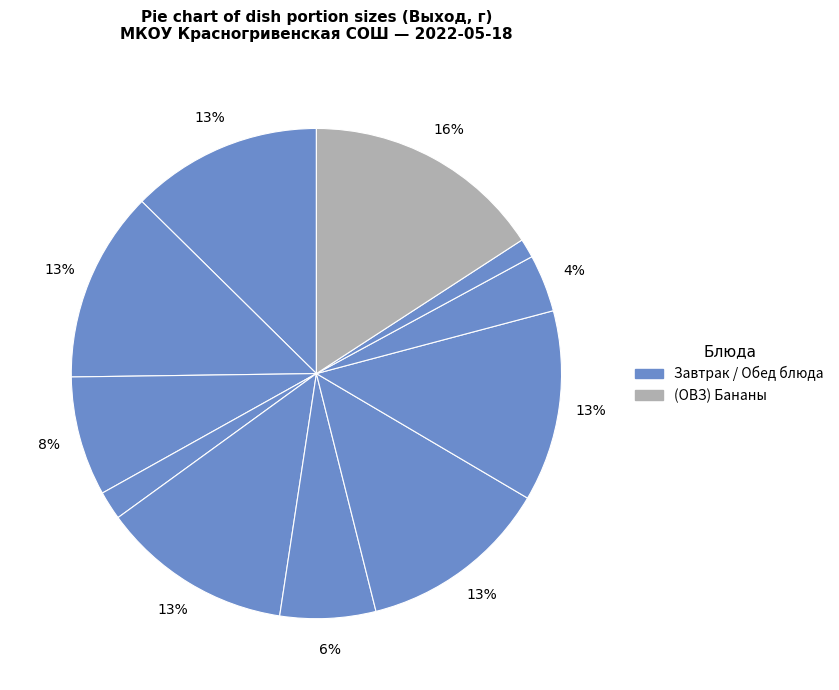

To the nearest percent, what is the average slice percentage?

9%